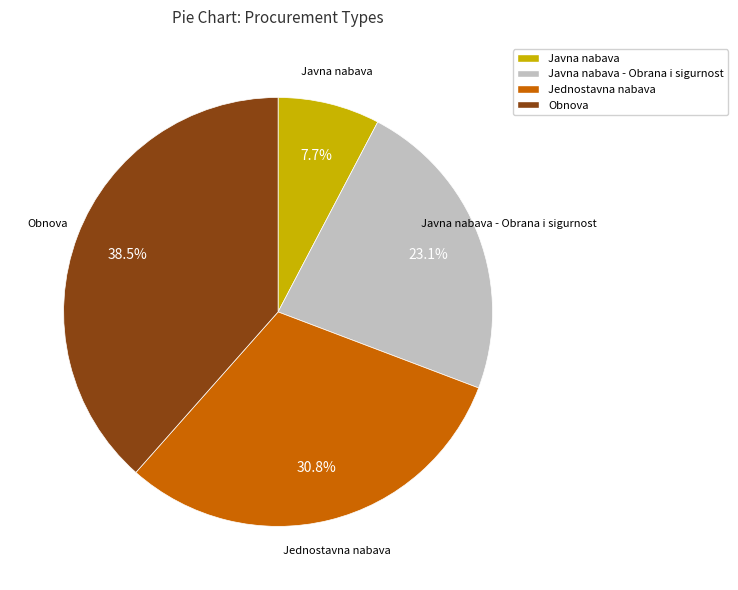

Which has a higher value, Jednostavna nabava or Obnova?

Obnova